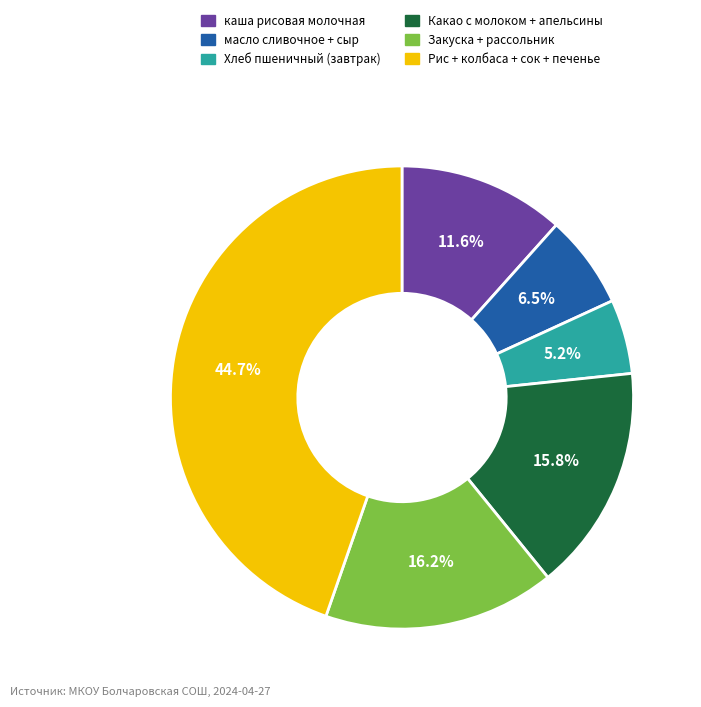

Between Какао с молоком + апельсины and Рис + колбаса + сок + печенье, which is larger?

Рис + колбаса + сок + печенье